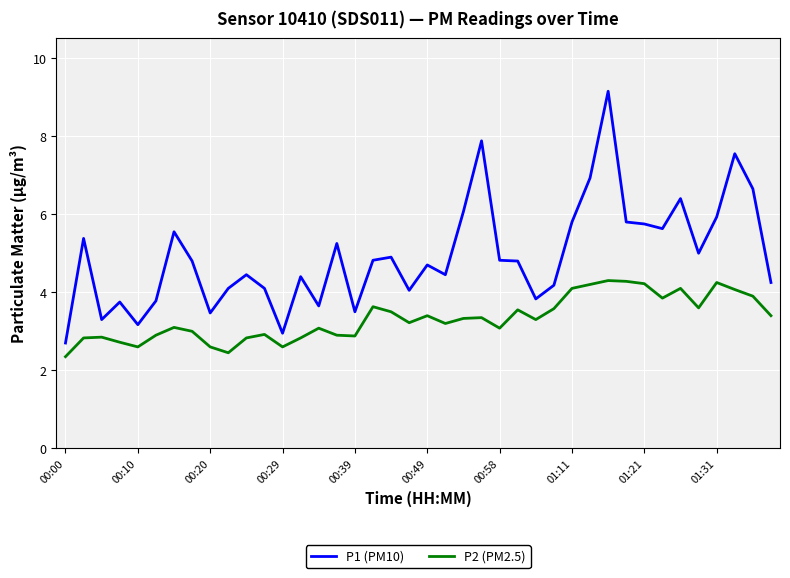

Which series has the largest total across all categories?

P1 (PM10)